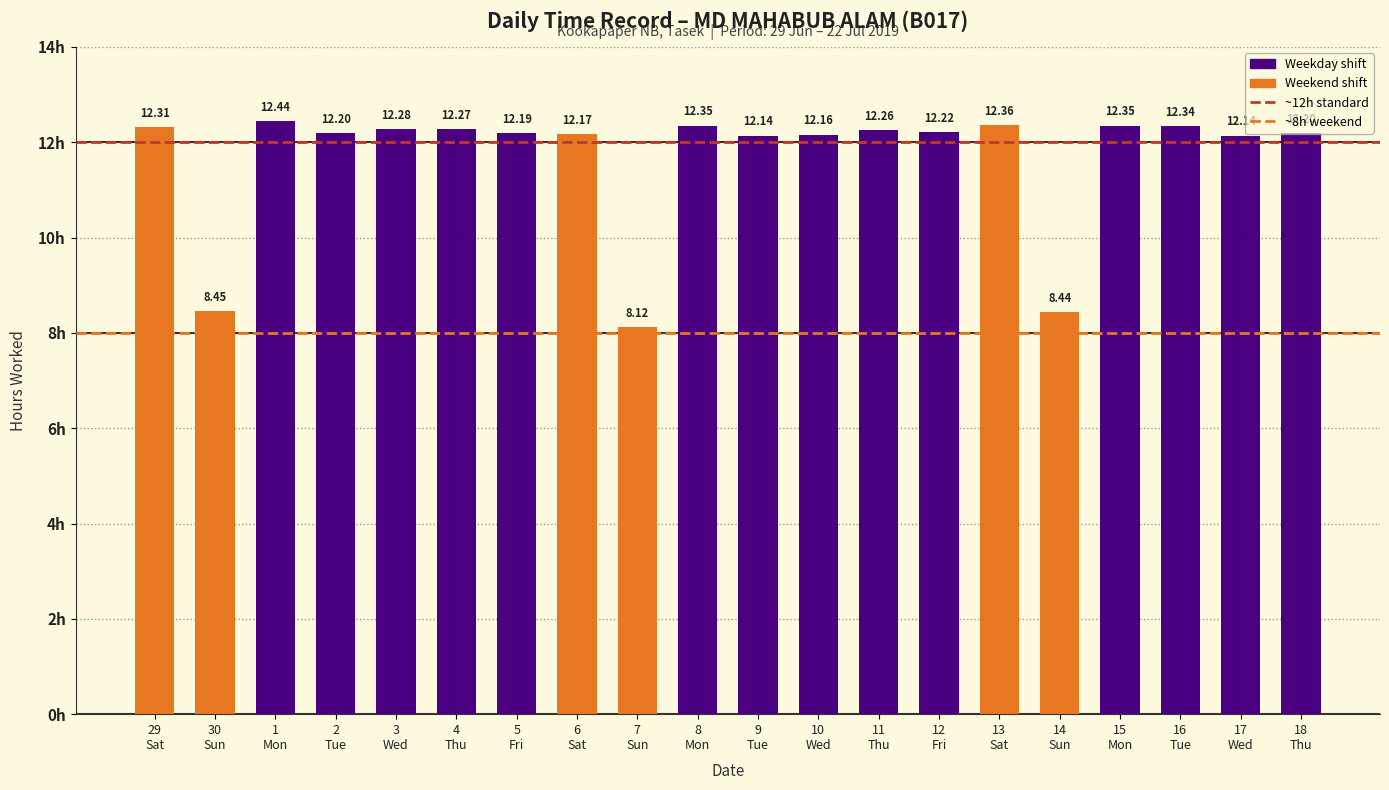

What is the sum of all values?

233.4